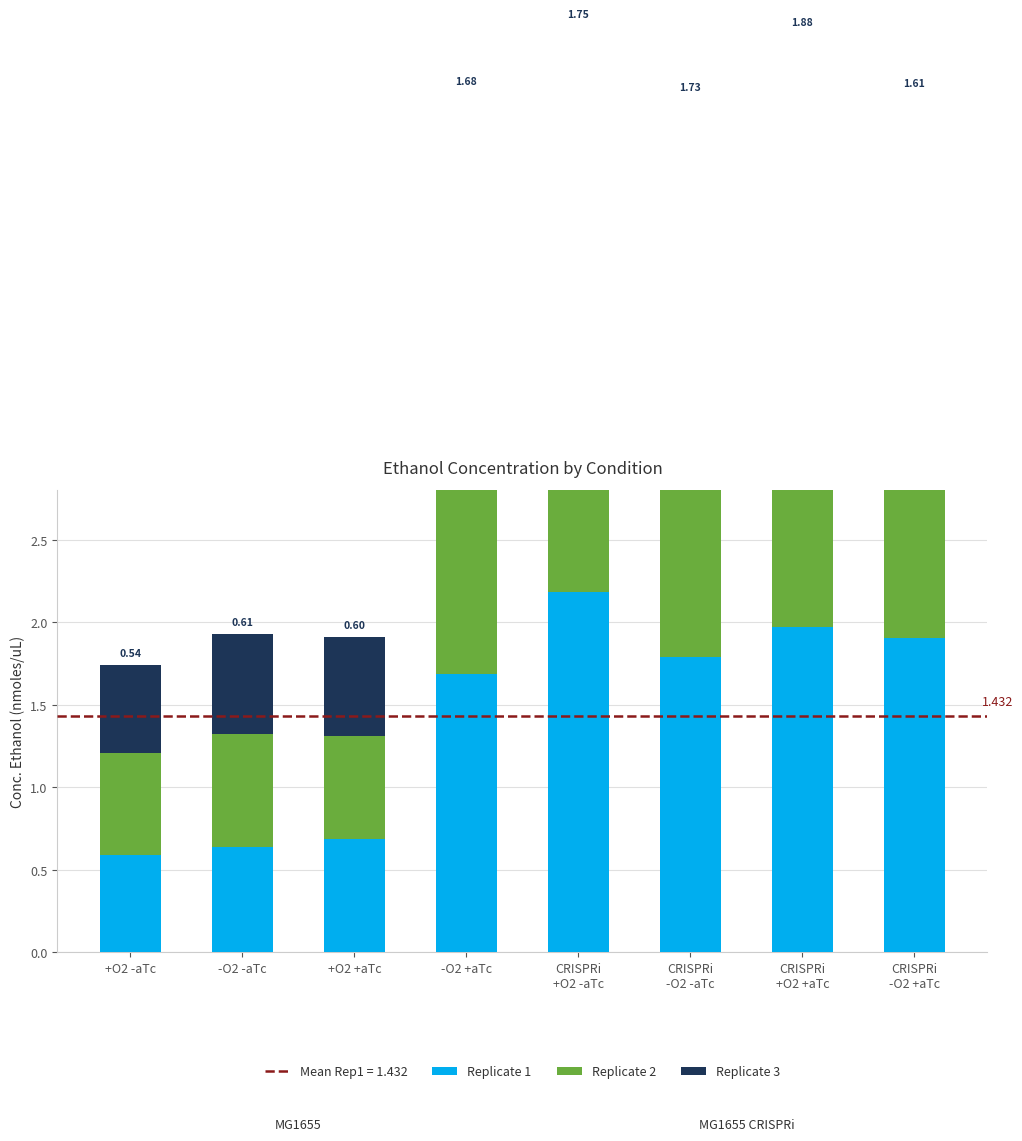

List the labels in order of Replicate 2 value, smallest first.

+O2 -aTc, +O2 +aTc, -O2 -aTc, CRISPRi
-O2 -aTc, CRISPRi
+O2 -aTc, CRISPRi
-O2 +aTc, CRISPRi
+O2 +aTc, -O2 +aTc